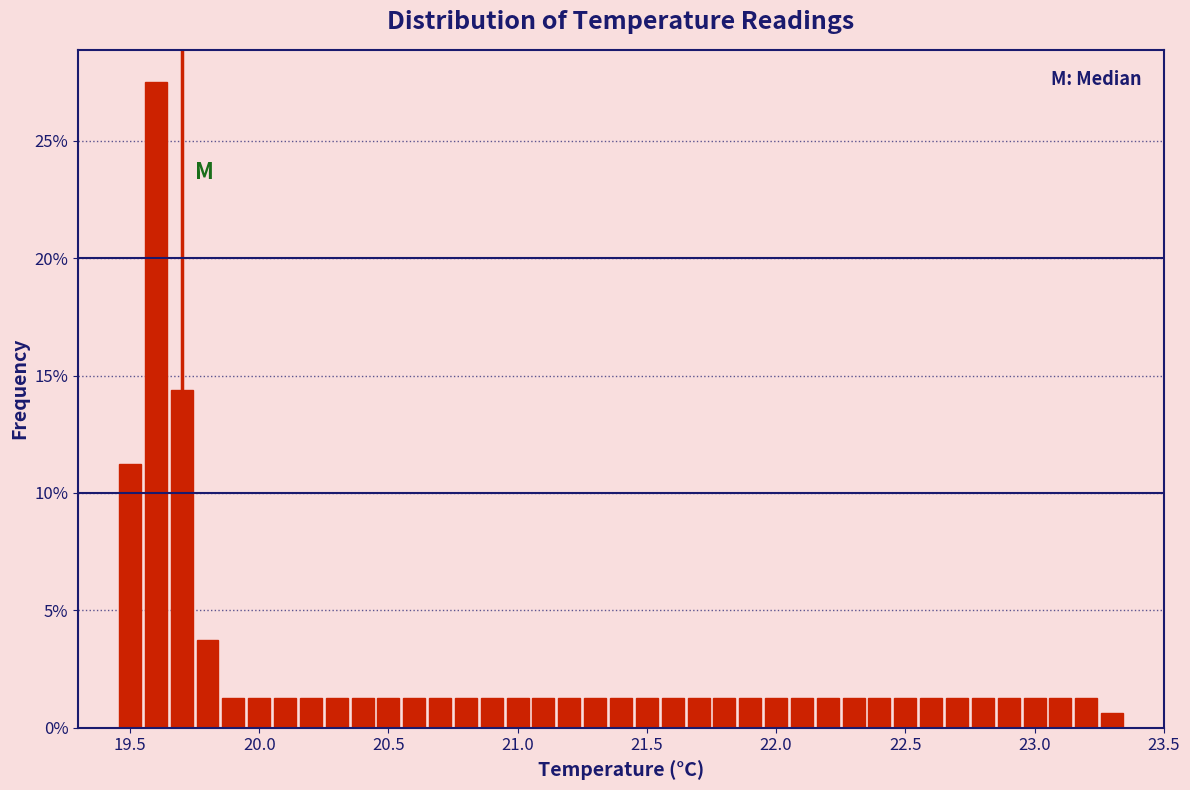

Around what value on the x-axis is the tallest bar? Give the approximate position of its centre, as read against the axis.

19.60